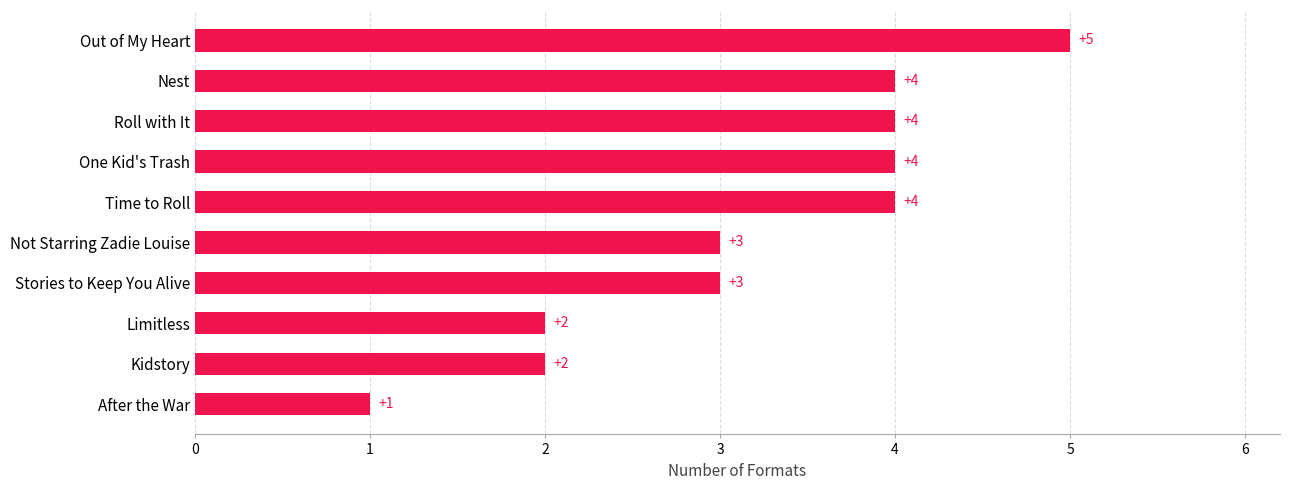

How many values are between 2 and 4?

8